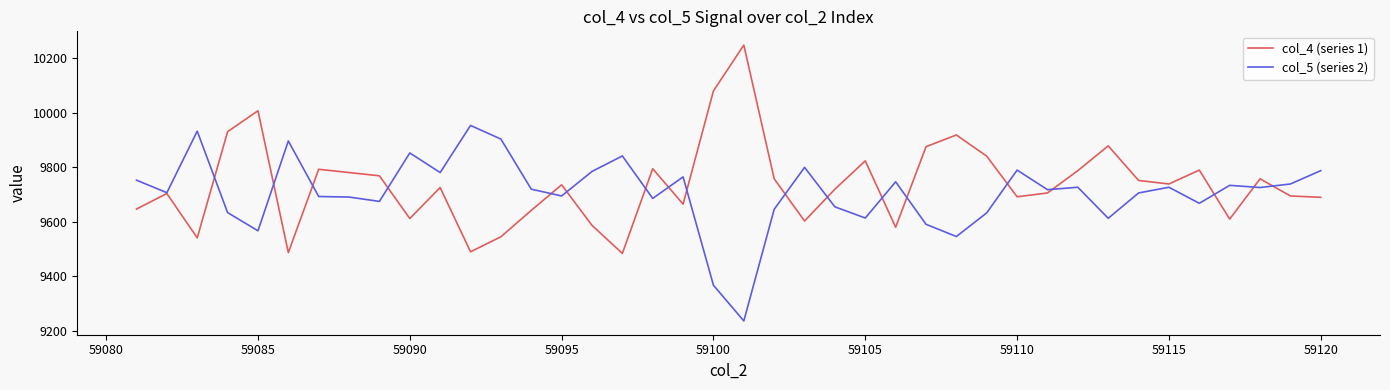

List the series in order of their peak value, highest first.

col_4 (series 1), col_5 (series 2)